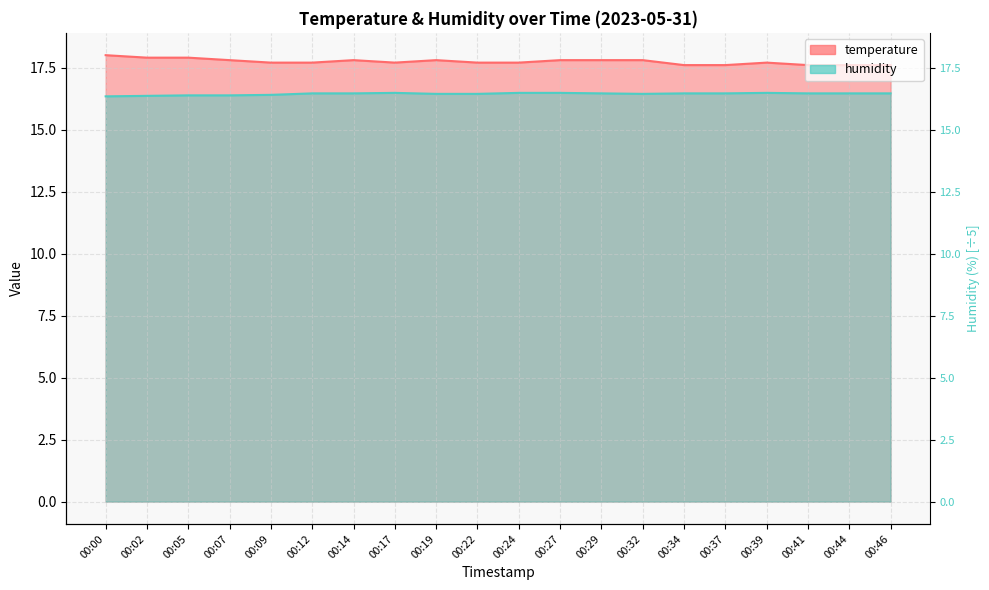

Which series has the largest range (max minus min)?

temperature